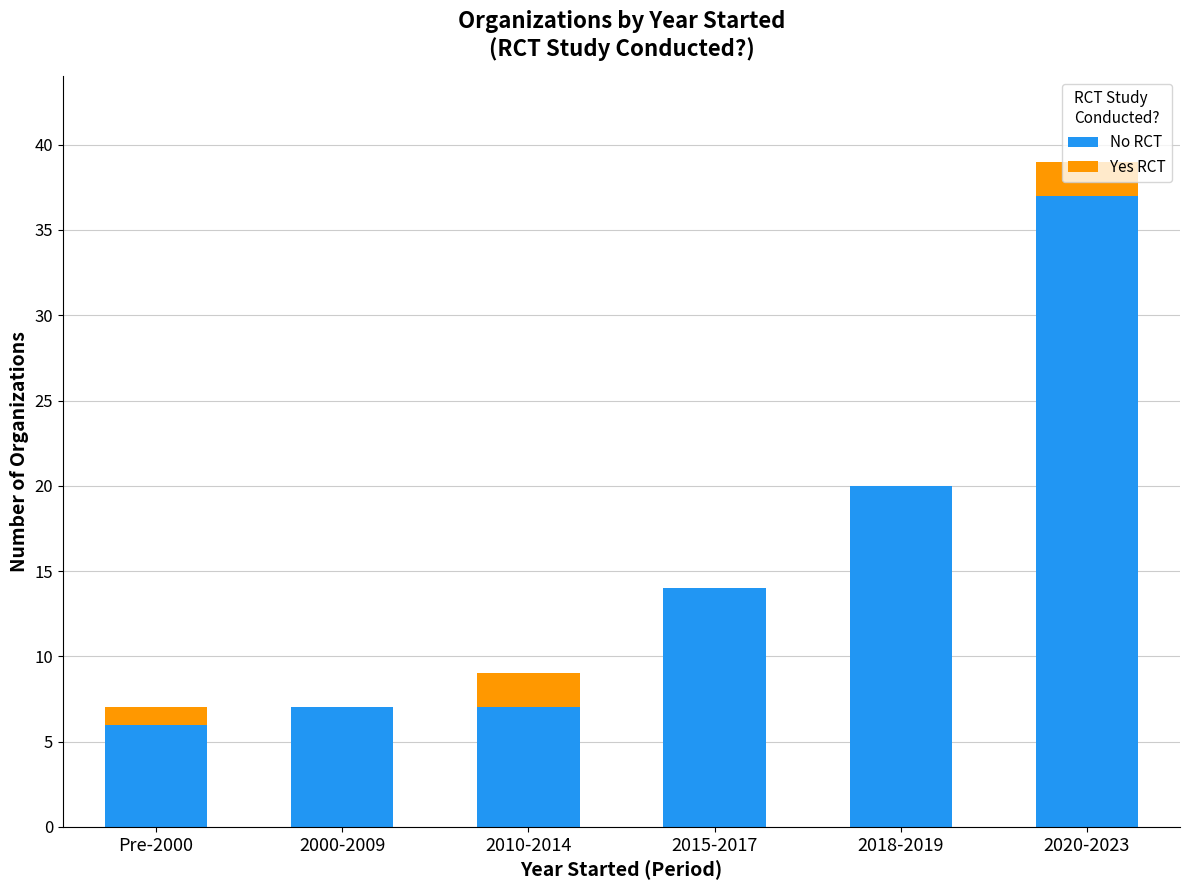

True or false: No RCT has a value of 7 at 2000-2009.

True